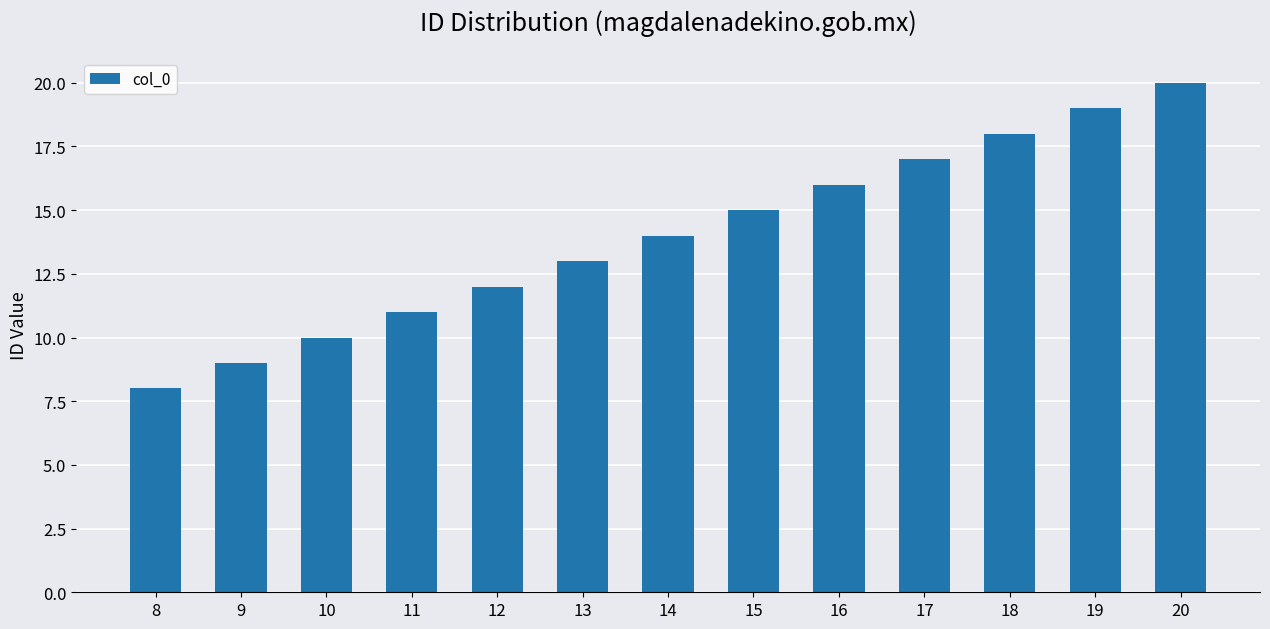

Does the chart contain any negative values?

No